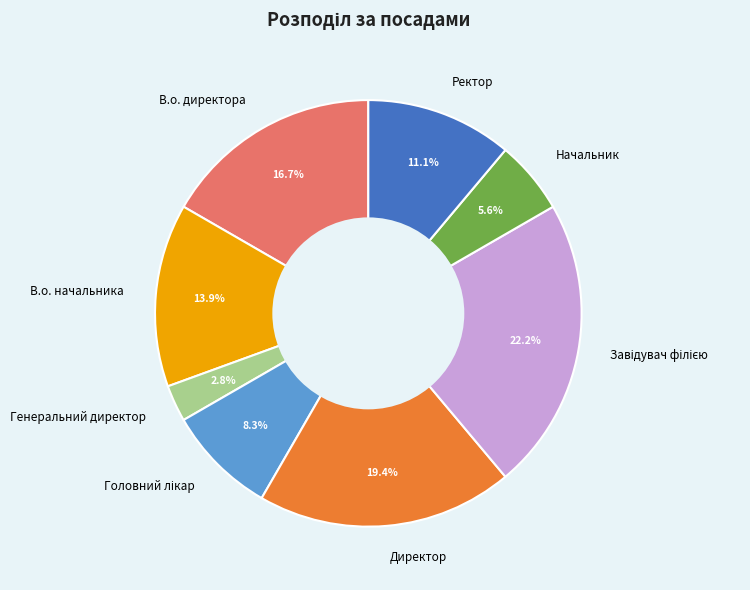

Count the number of slices in the pie.

8